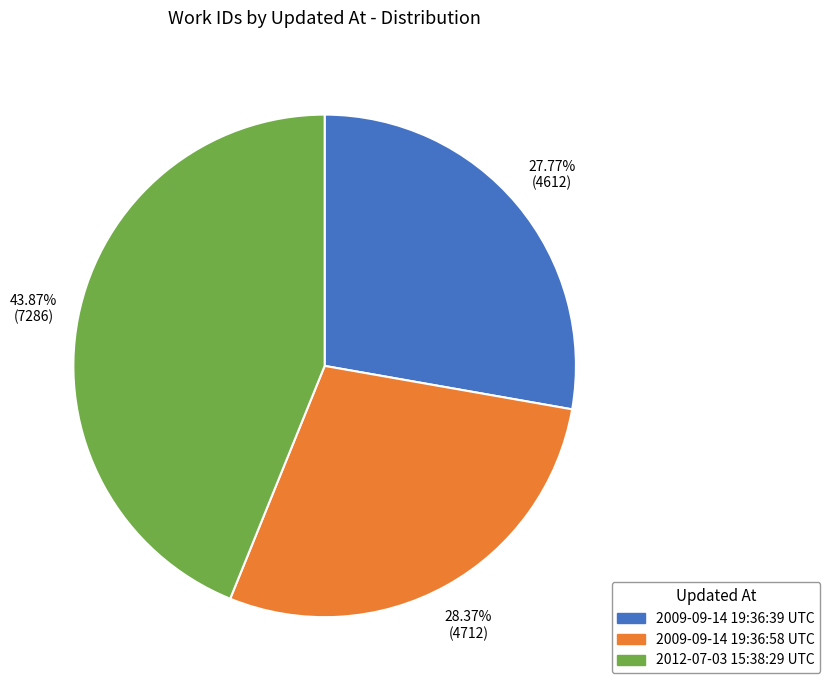

What percentage do 2012-07-03 15:38:29 UTC and 2009-09-14 19:36:58 UTC together represent?

72.2%